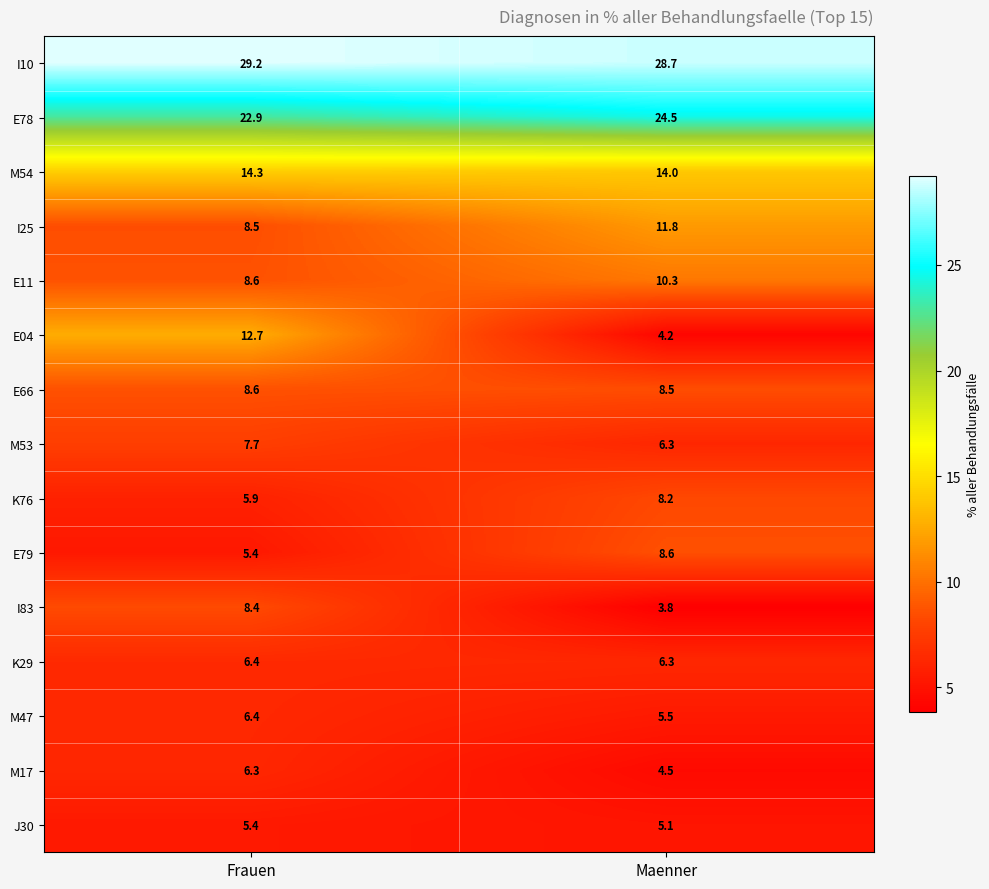

Which series has the largest total across all categories?

I10